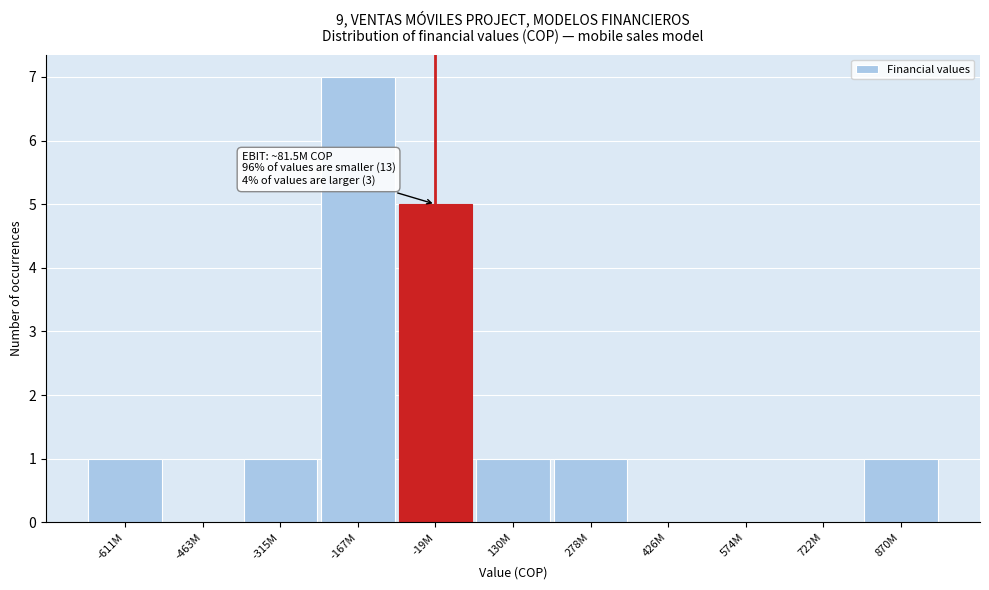

Reading left to right, list all the values displayed in this chart.

-611M=1	-463M=0	-315M=1	-167M=7	-19M=5	130M=1	278M=1	426M=0	574M=0	722M=0	870M=1